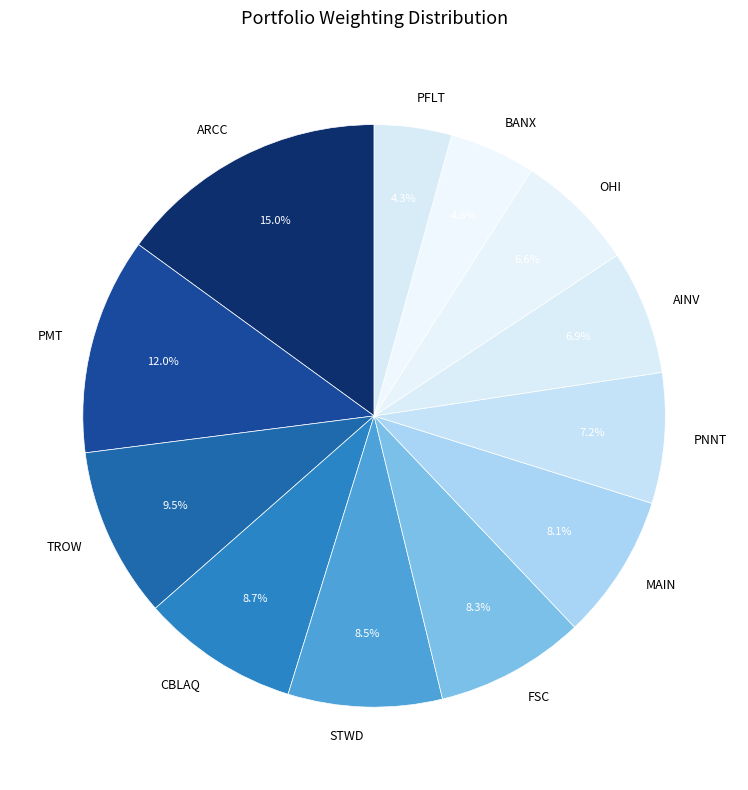

True or false: MAIN accounts for 8% of the total.

True